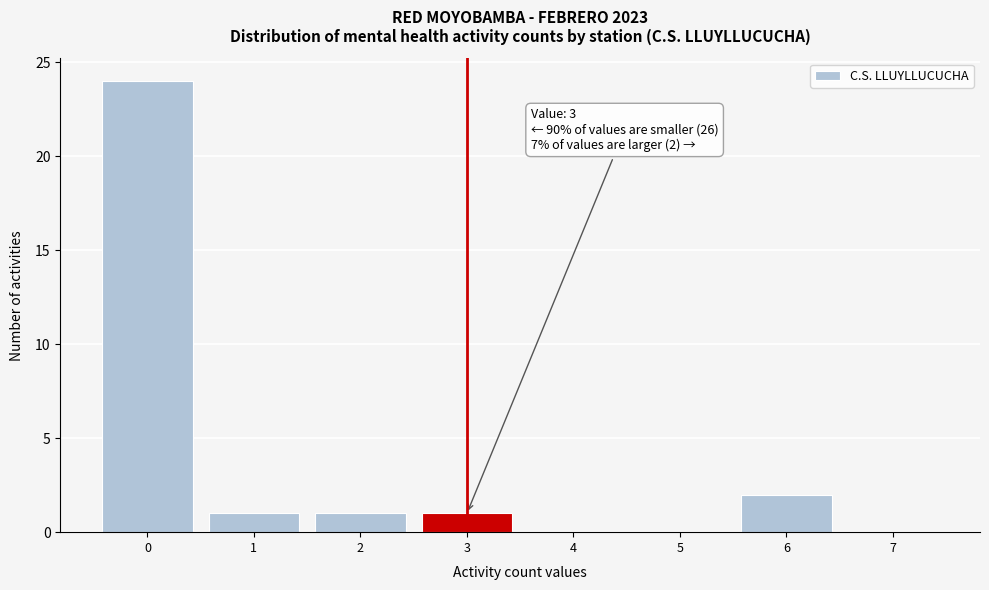

Which range on the x-axis has the tallest bar?

-0.5 to 0.5